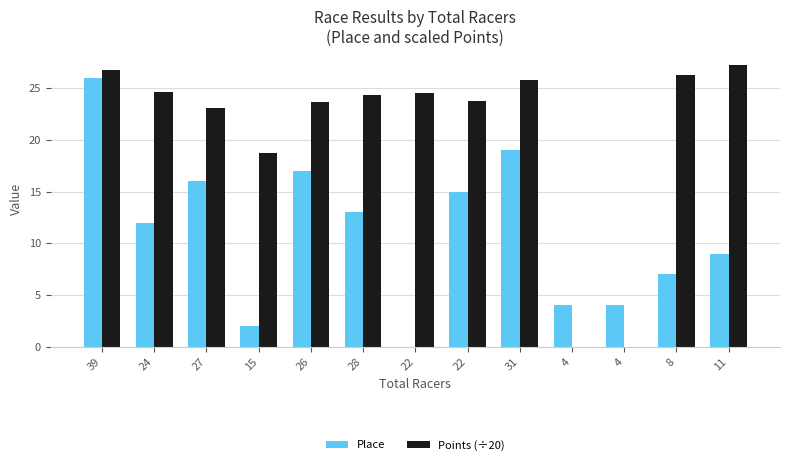

At which label is Place closest to 13?

28